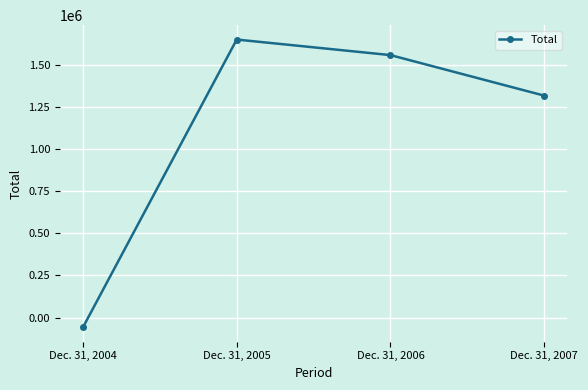

Reading right to left, list all the values displayed in this chart.

Dec. 31, 2007=1316867	Dec. 31, 2006=1557377	Dec. 31, 2005=1649655	Dec. 31, 2004=-57953